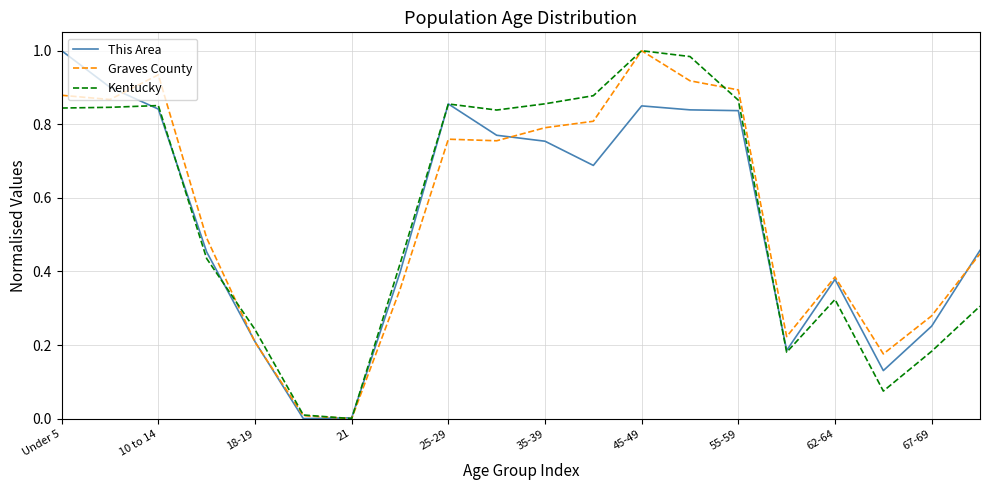

Is it true that Graves County equals 0.3 at 18-19?

False